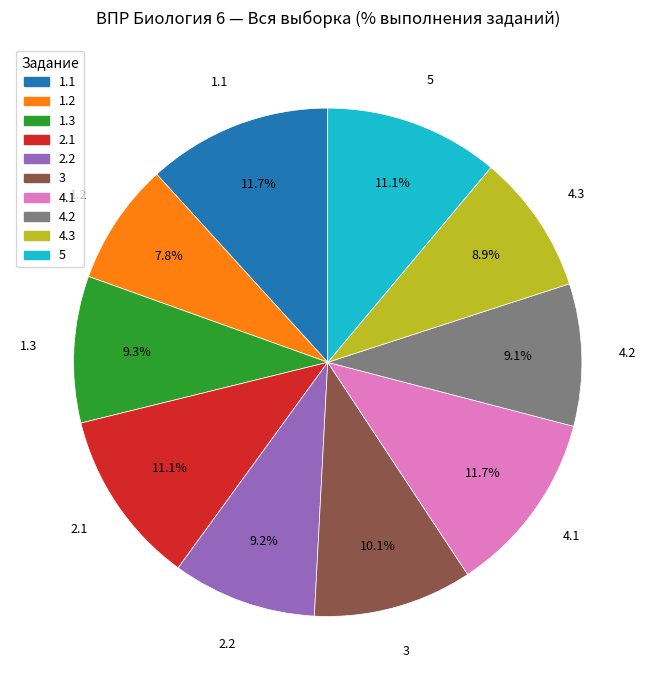

How many segments does this pie chart have?

10